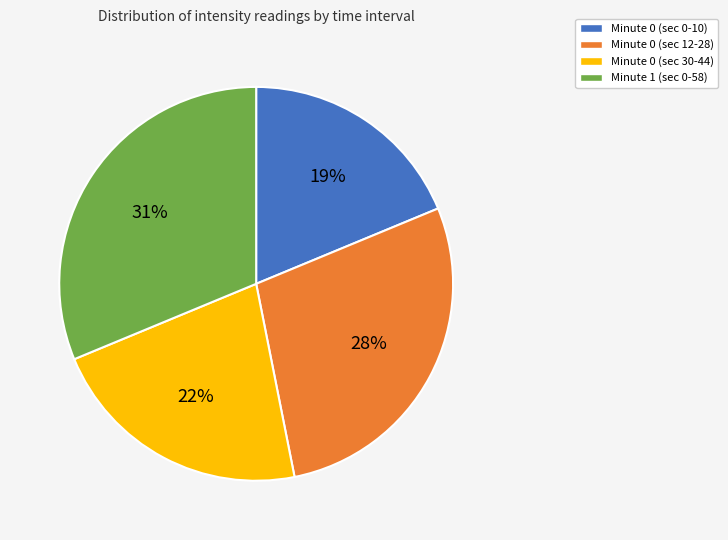

To the nearest percent, what is the average slice percentage?

25%